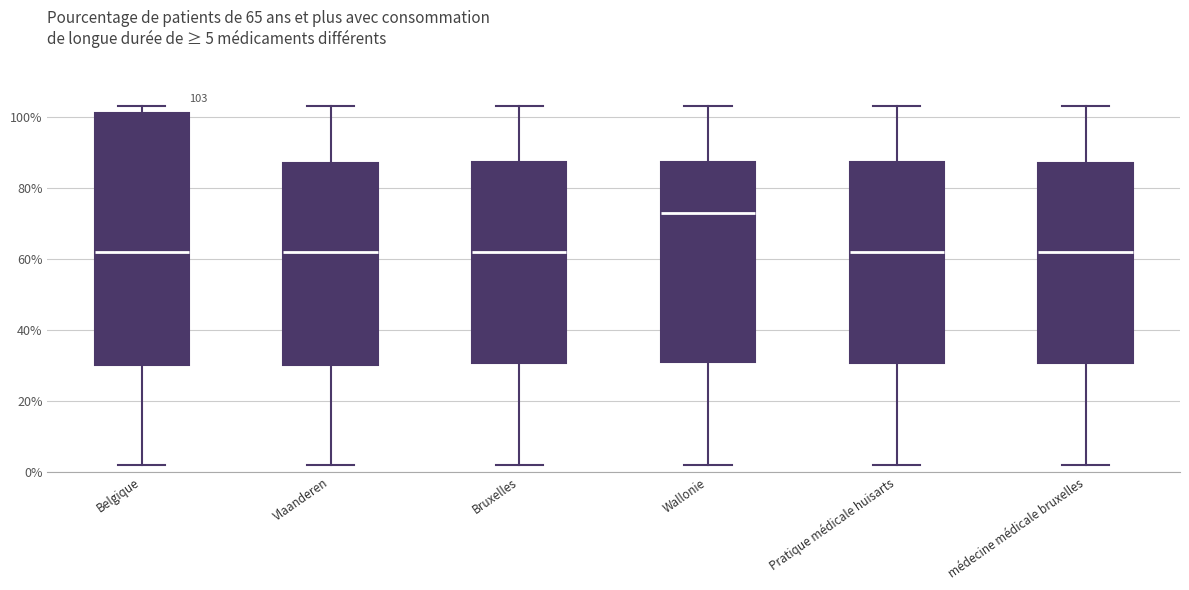

Which box is the tallest, from its lower edge to its upper edge?

Belgique